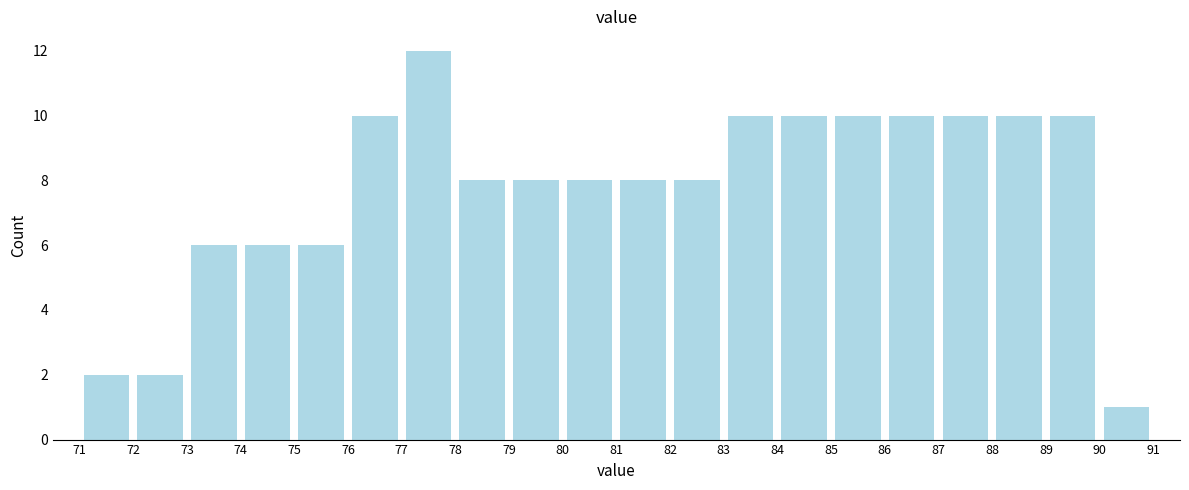

How tall is the bar that spans 83 to 84 on the x-axis? The values are not printed on the chart, so give them approximately, as read against the axis.

10